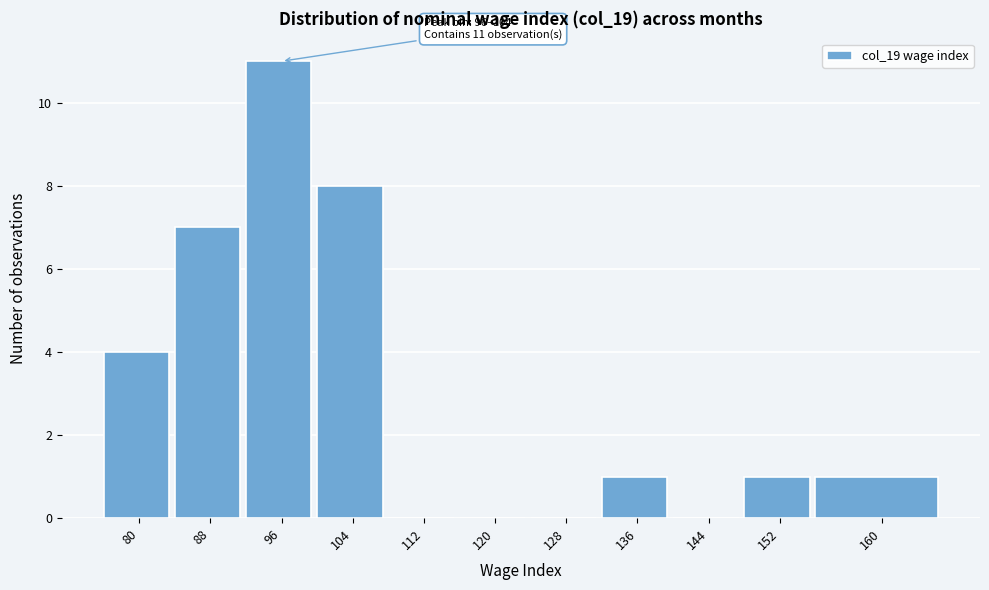

Reading left to right, list all the values displayed in this chart.

80=4	88=7	96=11	104=8	112=0	120=0	128=0	136=1	144=0	152=1	160=1